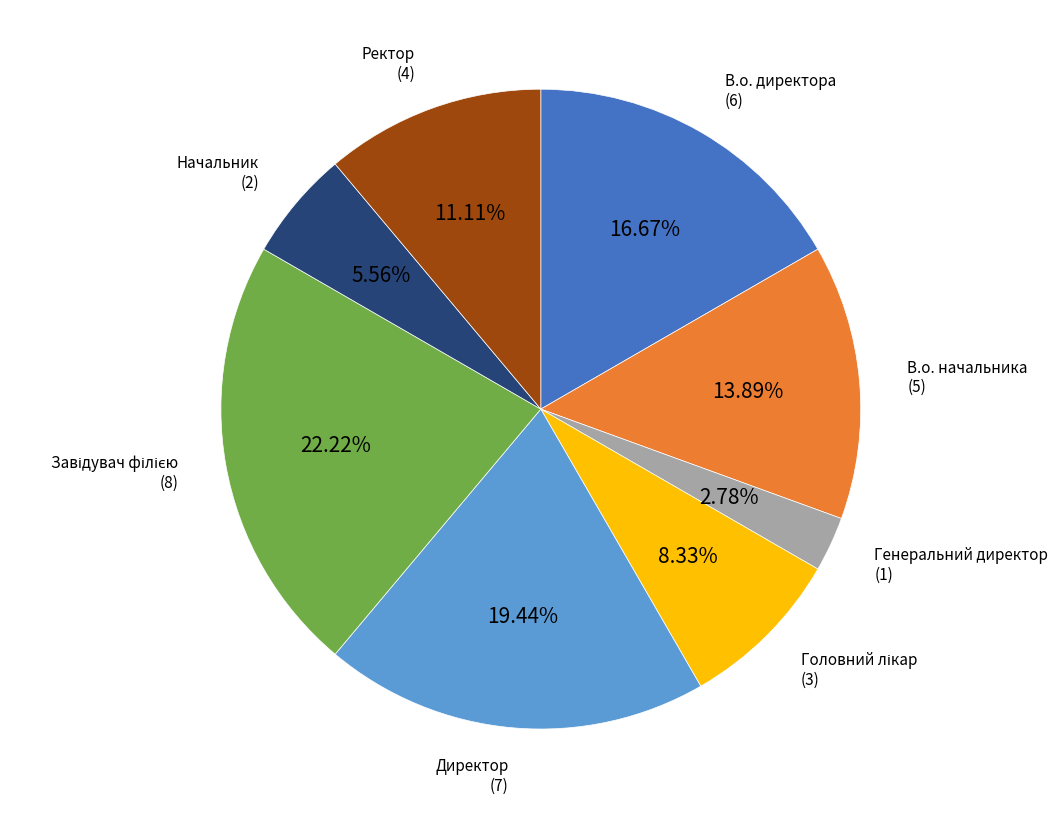

How many slices are in this pie chart?

8